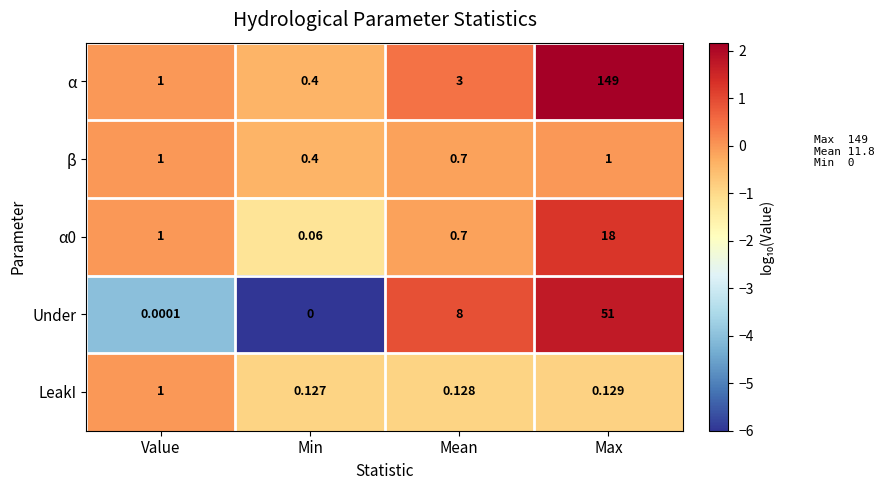

At which category does the chart reach its peak across all series?

Max